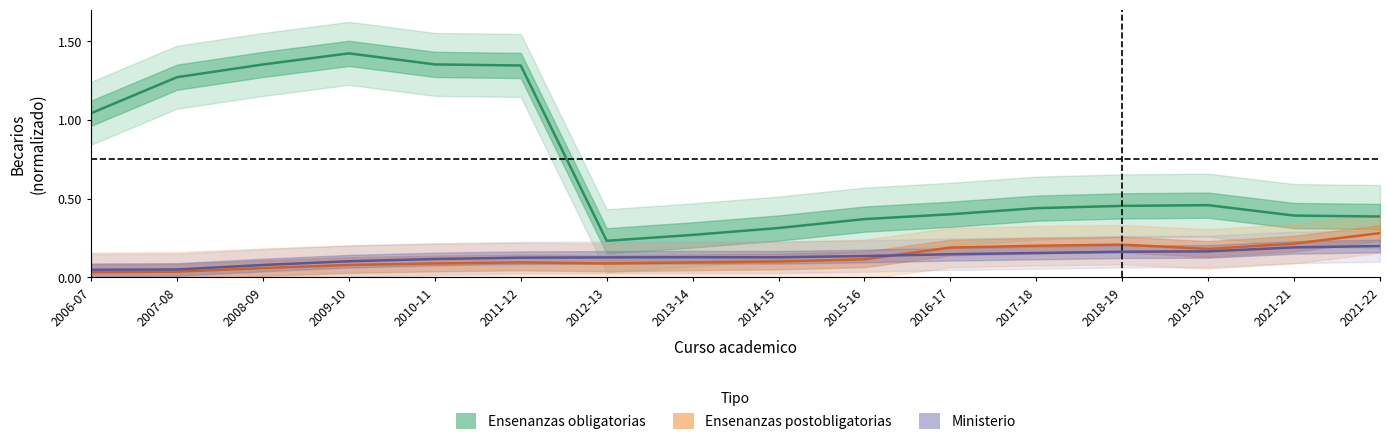

At which label does Ministerio reach its minimum?

2006-07